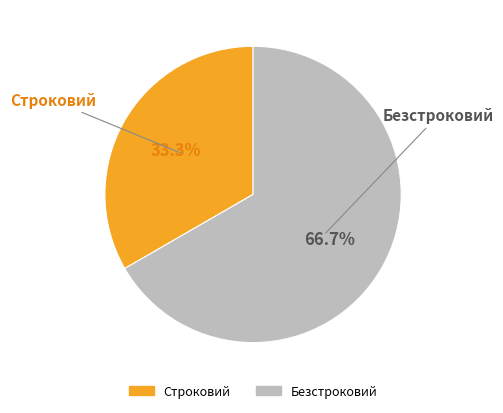

Rank the categories by value from highest to lowest.

Безстроковий, Строковий